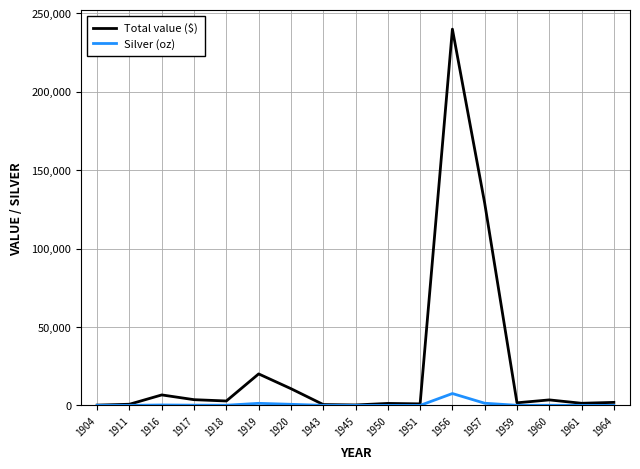

Is this an area chart (filled region under the line)?

No